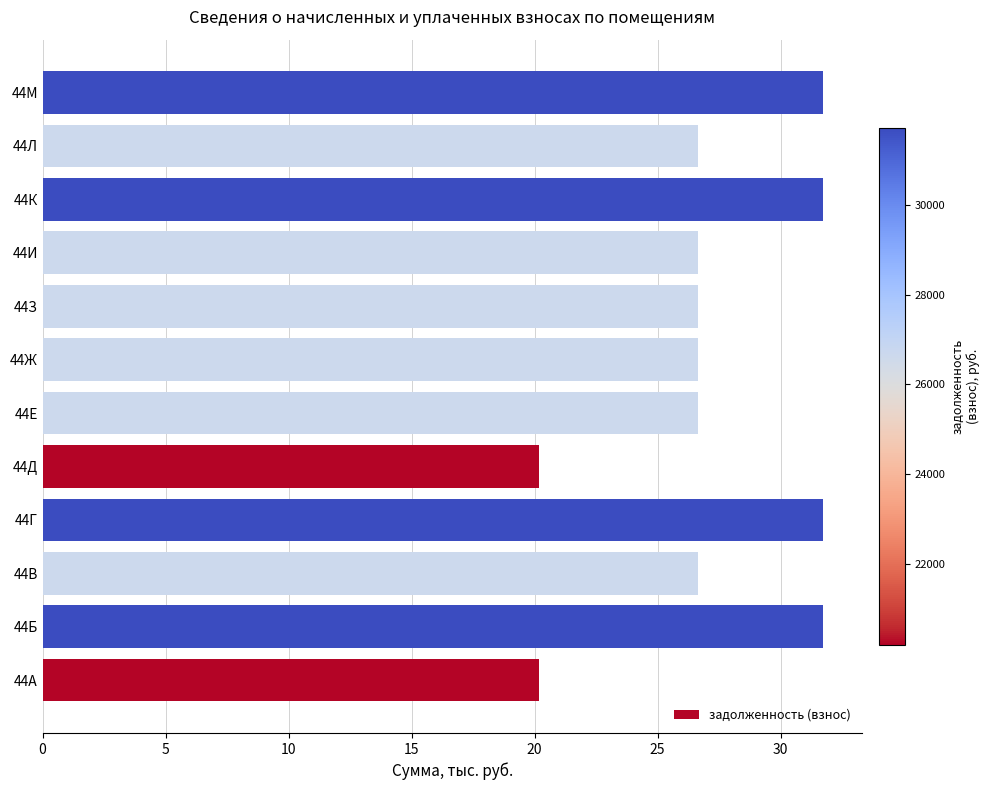

Approximately how many times larger is the value at 44В compared to 44Б?

0.8